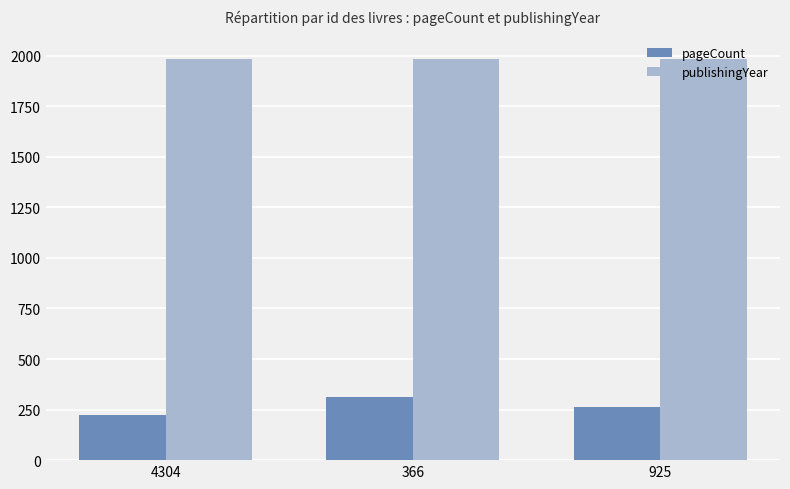

What is the minimum value for pageCount?

224